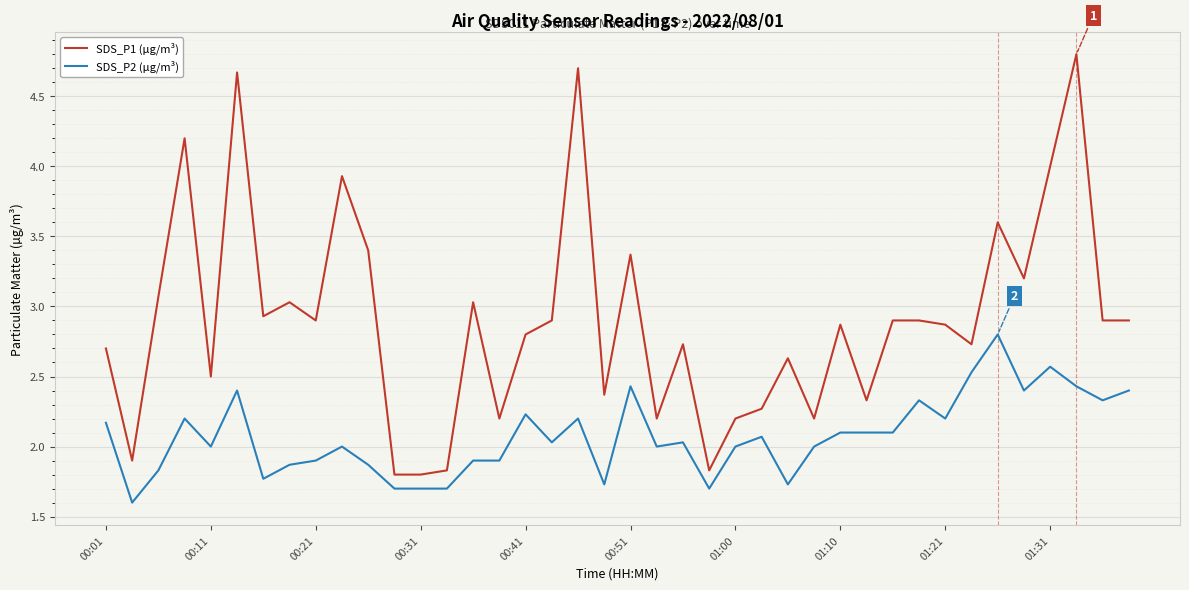

Which series has the widest spread of values?

SDS_P1 (µg/m³)